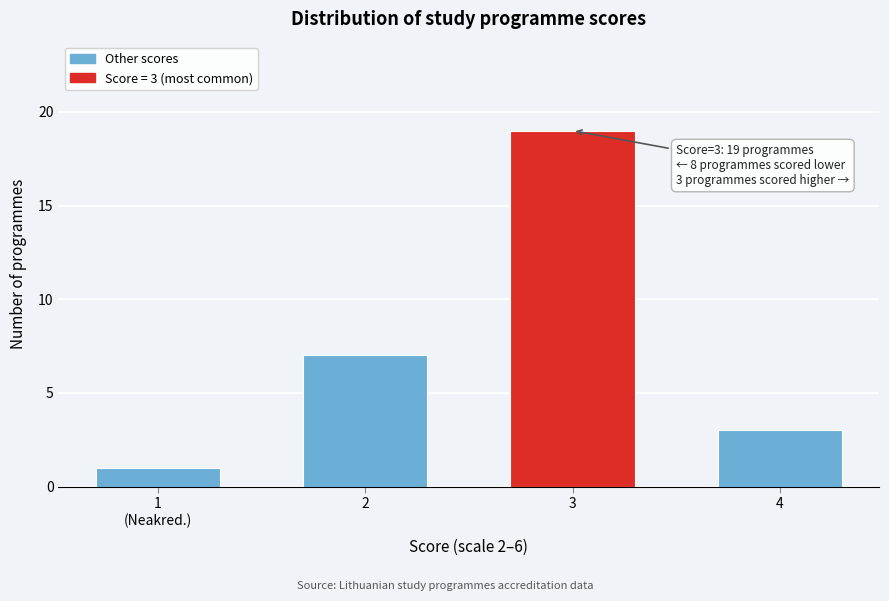

Reading left to right, list all the values displayed in this chart.

1	7	19	3